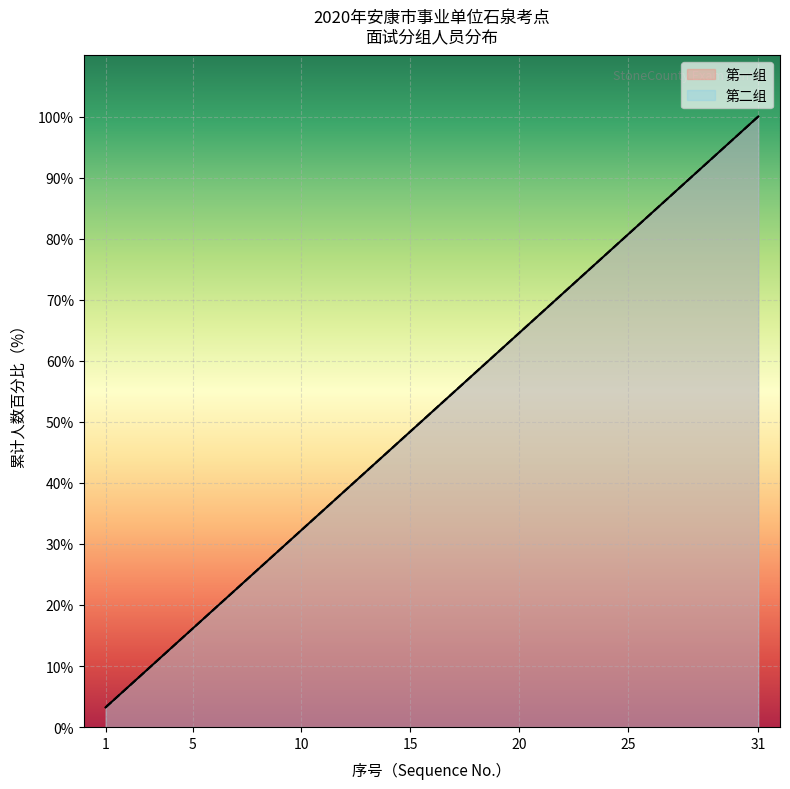

How many lines are shown in the chart?

2